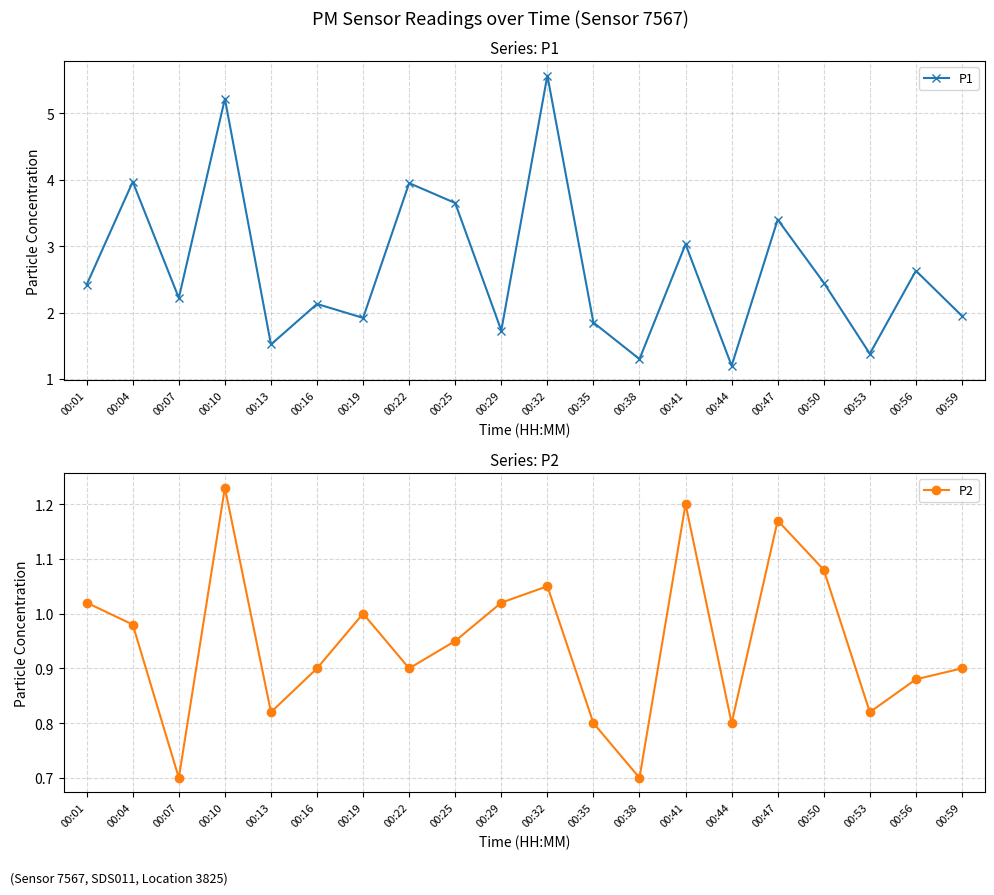

What is the value of the P2 point at the 18th from the left?

0.8